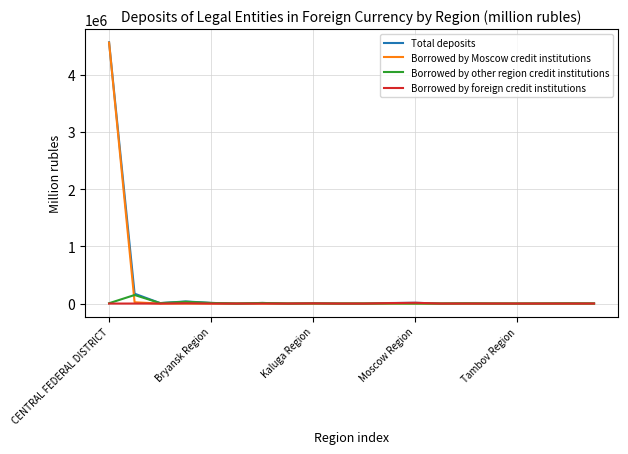

What is the maximum value shown in the chart?

4572546